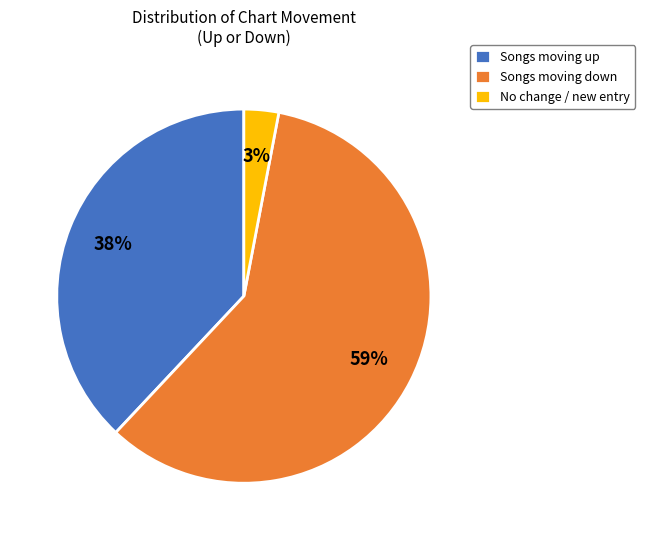

To the nearest percent, what portion does No change / new entry represent?

3%